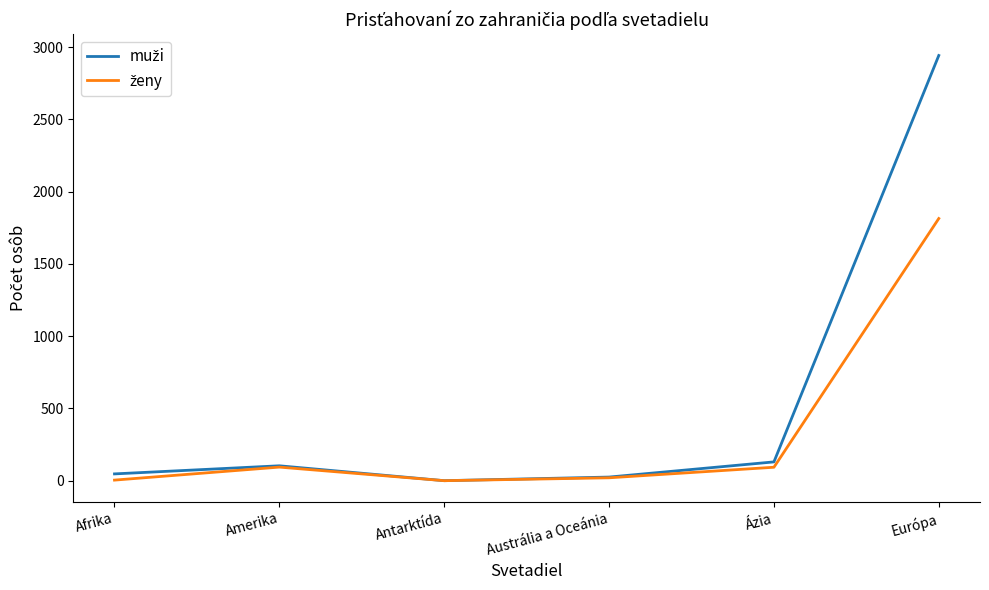

What is the difference between the highest and lowest values at Európa?

1128